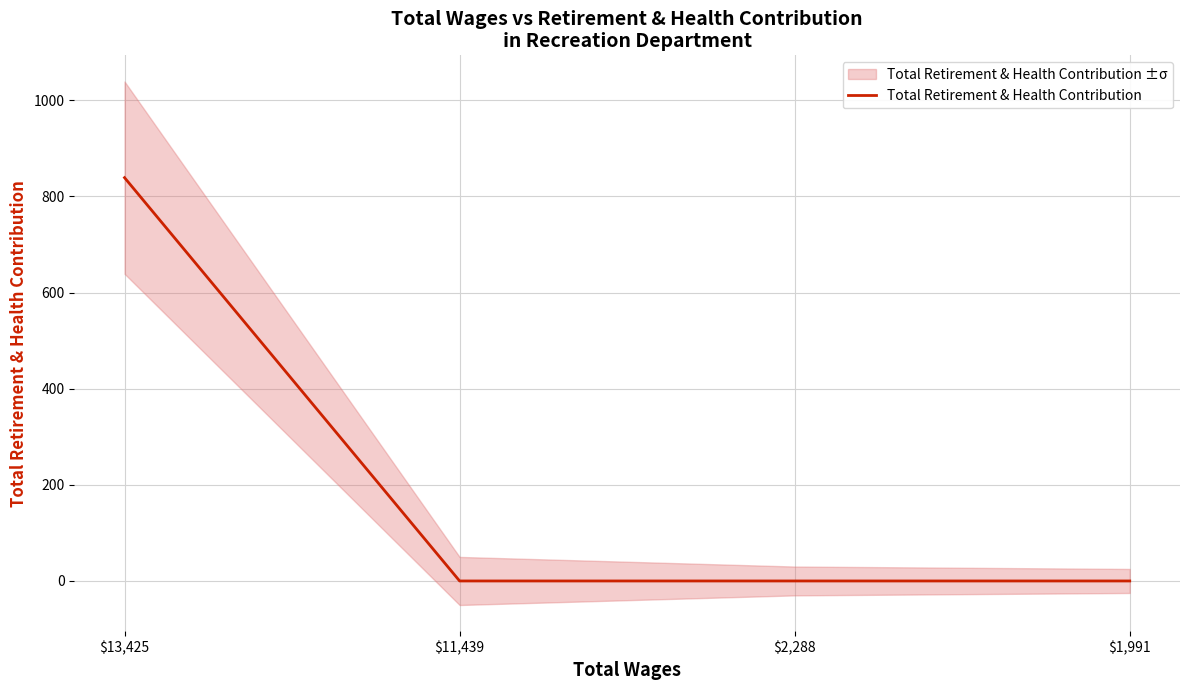

What is the change in value from $13,425 to $2,288?

-839